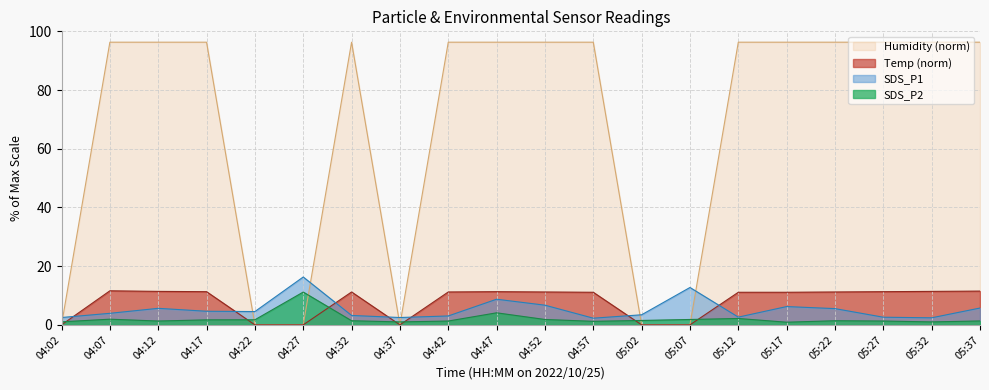

Reading left to right, extract all data points from this chart.

SDS_P1: 04:02=2.5	04:07=3.9	04:12=5.6	04:17=4.6	04:22=4.5	04:27=16.3	04:32=3.2	04:37=2.5	04:42=3.0	04:47=8.7	04:52=6.7	04:57=2.3	05:02=3.4	05:07=12.7	05:12=2.6	05:17=6.2	05:22=5.5	05:27=2.6	05:32=2.4	05:37=5.7
SDS_P2: 04:02=1.0	04:07=1.9	04:12=1.3	04:17=1.7	04:22=1.7	04:27=11.2	04:32=1.4	04:37=1.0	04:42=1.3	04:47=4.1	04:52=1.8	04:57=1.2	05:02=1.5	05:07=1.8	05:12=2.2	05:17=0.9	05:22=1.4	05:27=1.3	05:32=1.0	05:37=1.3
Temp: 04:02=0.0	04:07=11.6	04:12=11.4	04:17=11.3	04:22=0.0	04:27=0.0	04:32=11.2	04:37=0.0	04:42=11.2	04:47=11.3	04:52=11.2	04:57=11.1	05:02=0.0	05:07=0.0	05:12=11.1	05:17=11.1	05:22=11.2	05:27=11.3	05:32=11.4	05:37=11.5
Humidity: 04:02=0.0	04:07=96.3	04:12=96.3	04:17=96.3	04:22=0.0	04:27=0.0	04:32=96.3	04:37=0.0	04:42=96.3	04:47=96.3	04:52=96.3	04:57=96.3	05:02=0.0	05:07=0.0	05:12=96.3	05:17=96.3	05:22=96.3	05:27=96.3	05:32=96.3	05:37=96.3